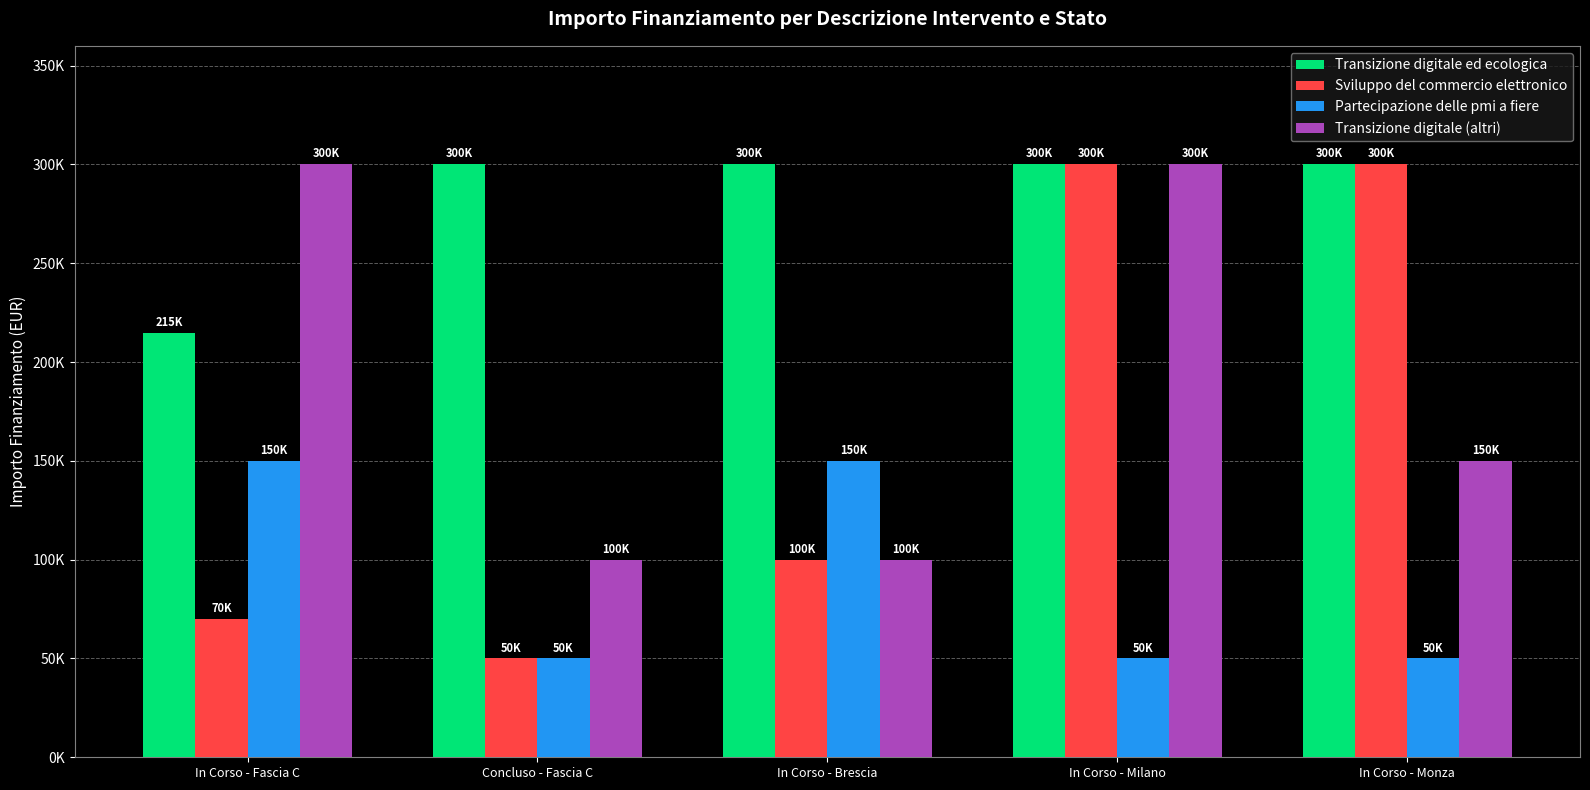

Which series has the largest total across all categories?

Transizione digitale ed ecologica